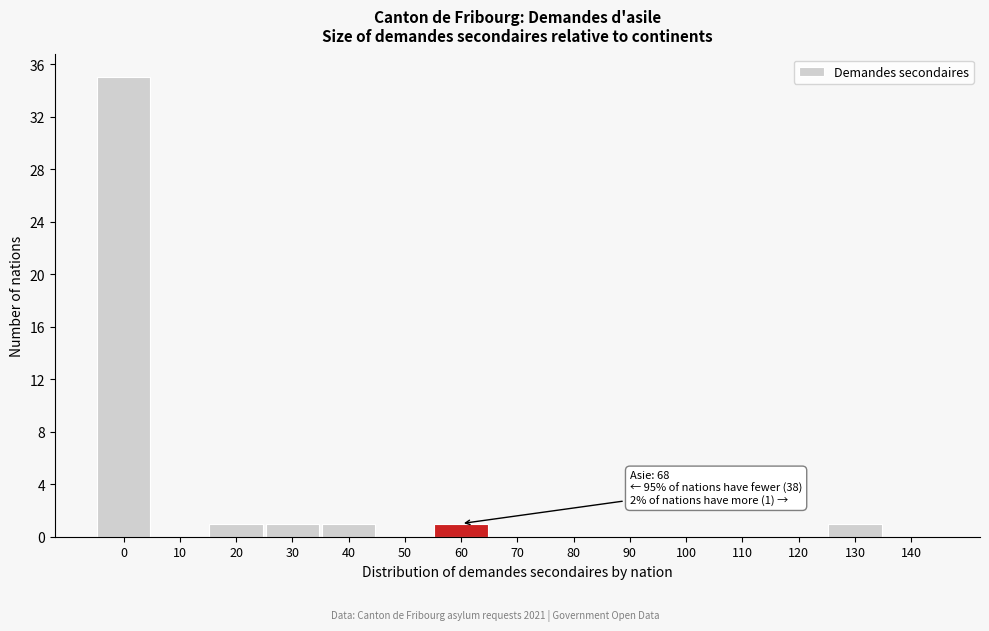

Reading left to right, transcribe all the data shown in this chart.

0=35	10=0	20=1	30=1	40=1	50=0	60=1	70=0	80=0	90=0	100=0	110=0	120=0	130=1	140=0